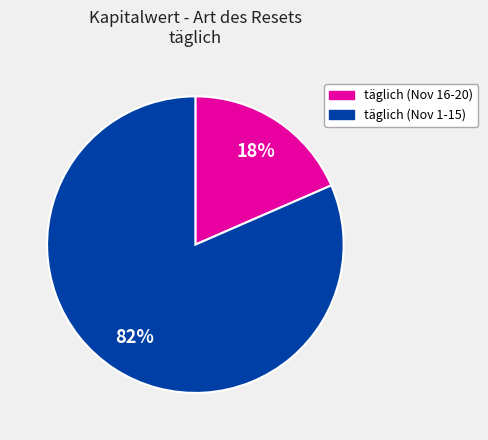

Is there a majority slice in this chart?

Yes